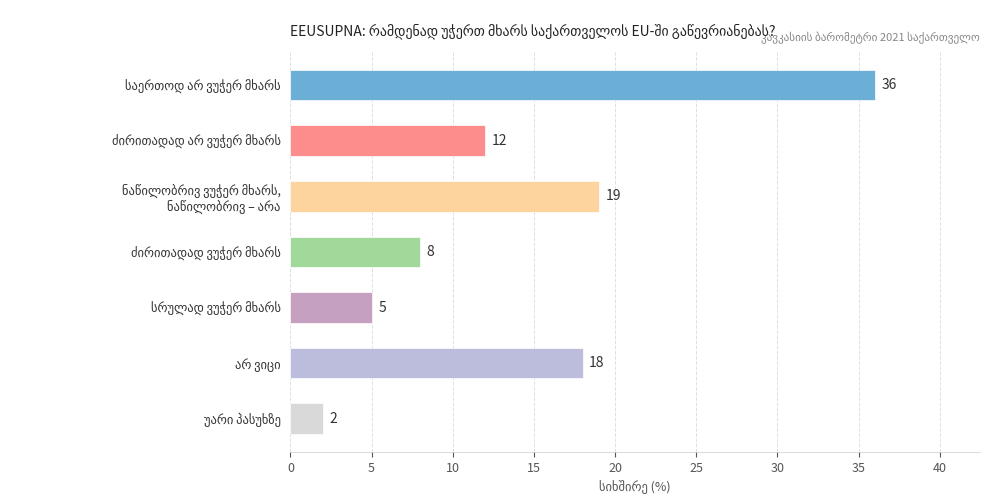

What is the average value?

14